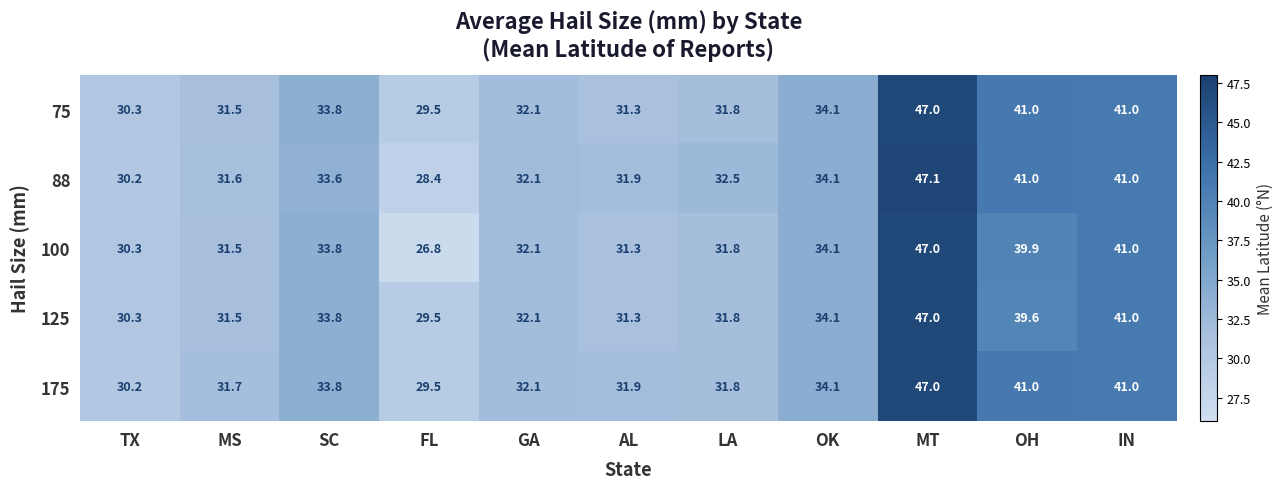

The 125 series shows 30.3 at TX. True or false?

True